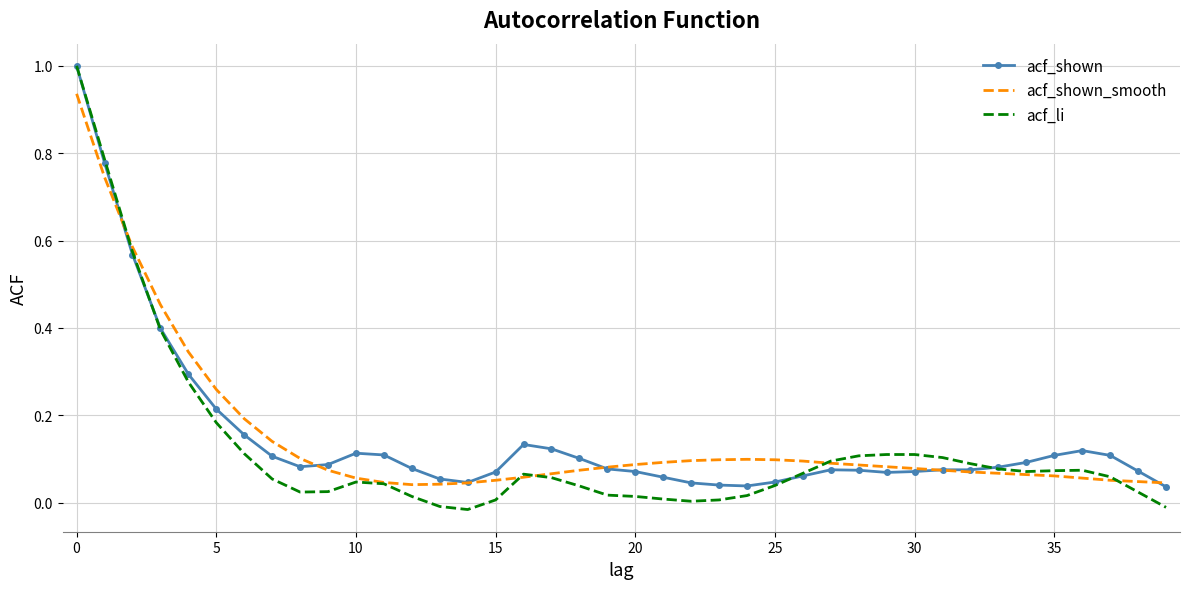

True or false: acf_shown_smooth and acf_li intersect in this chart.

True